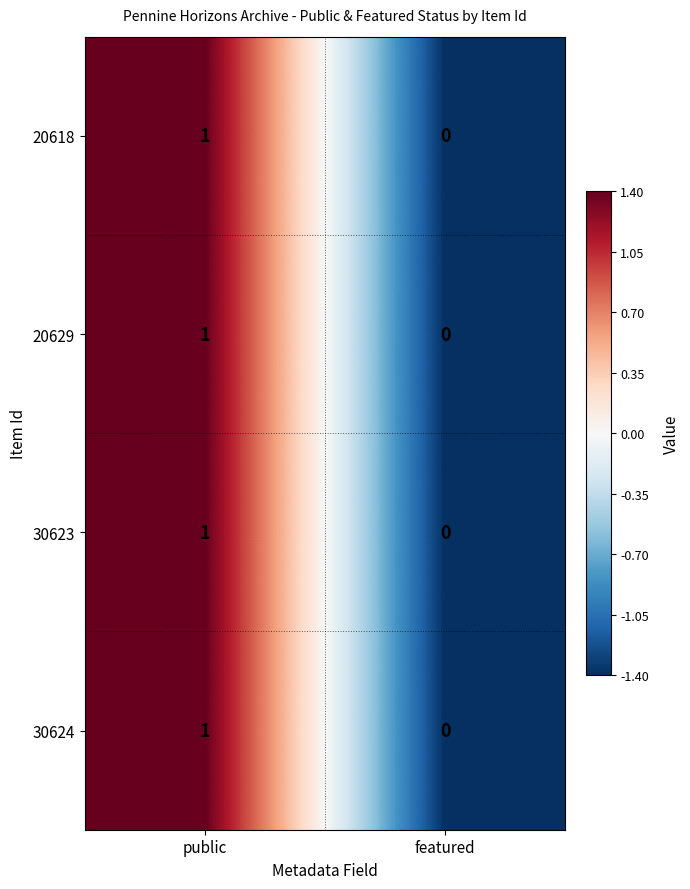

Which category has the highest value across all series?

public